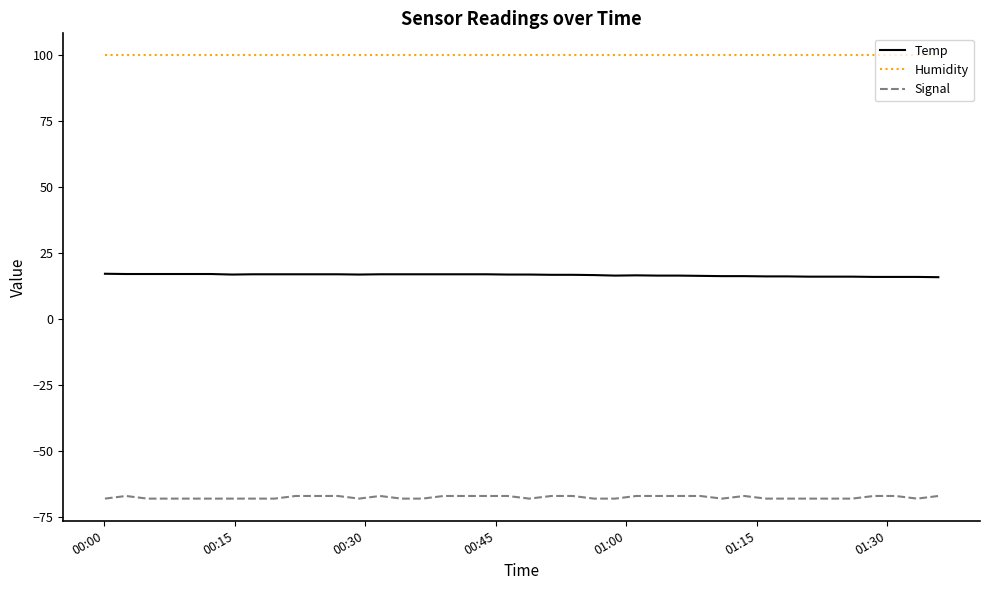

Which series has the largest total across all categories?

Humidity